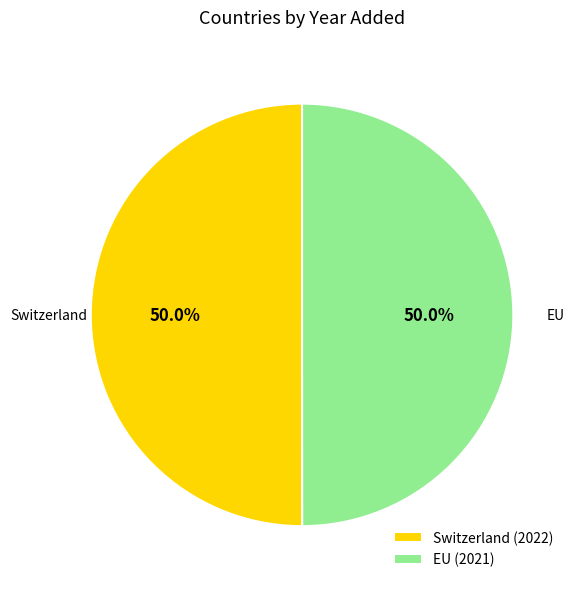

Do EU and Switzerland together represent more than half of the pie?

Yes